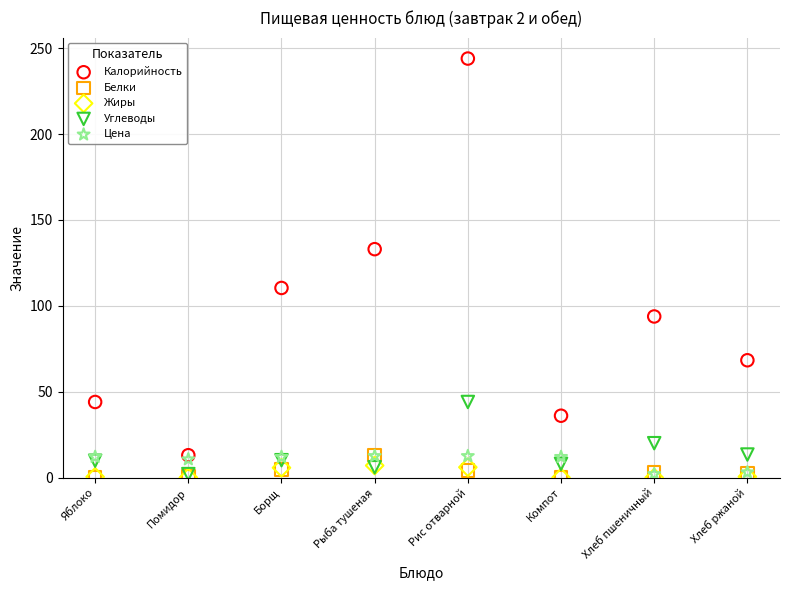

In the Калорийность series, what Y value is closest to 128?

133.0